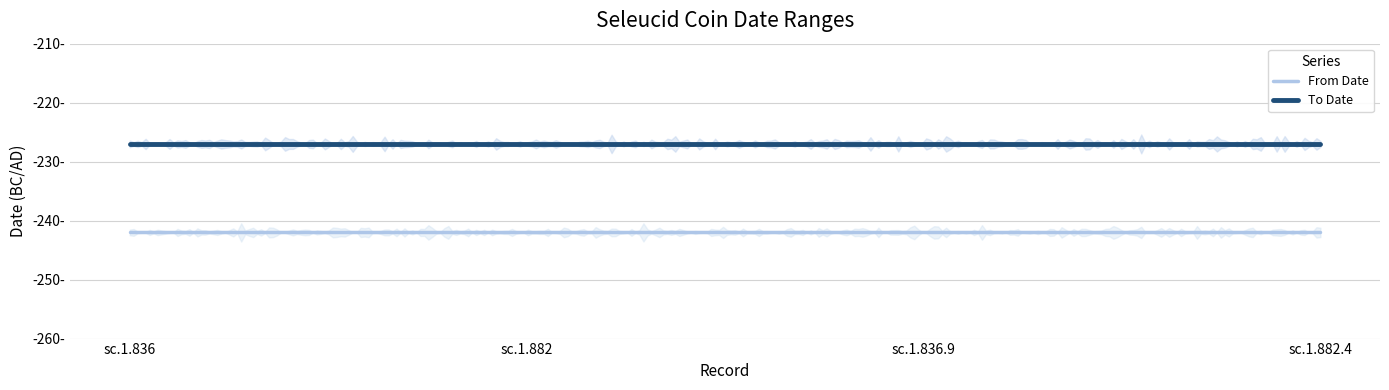

What are all the series names shown in the legend?

From Date, To Date